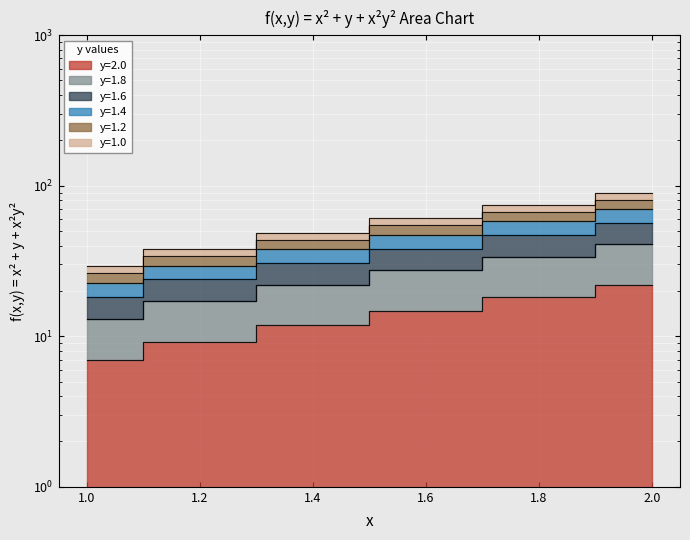

The value of y=1.8 at 1.8 is 4.8. True or false?

False